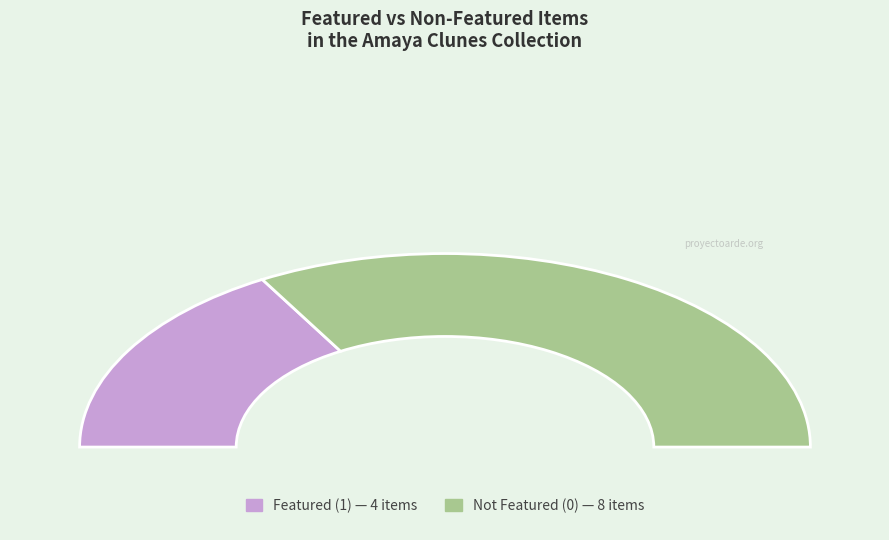

Is it true that 6190 is 0% of the pie?

True